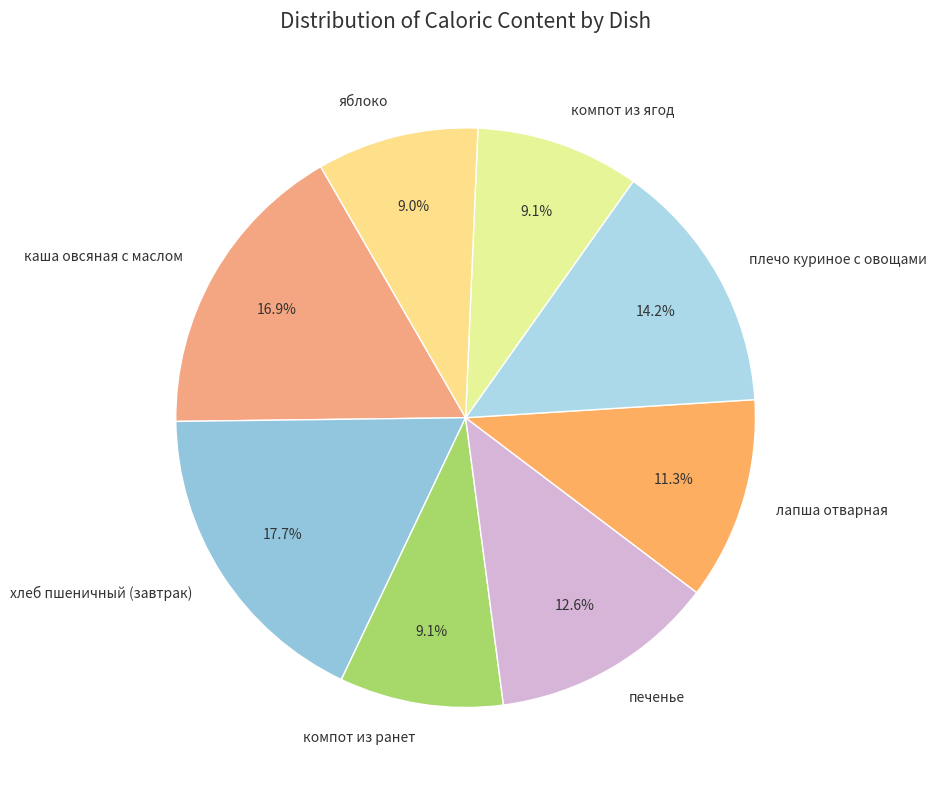

Does хлеб пшеничный (завтрак) represent more than half of the total?

No